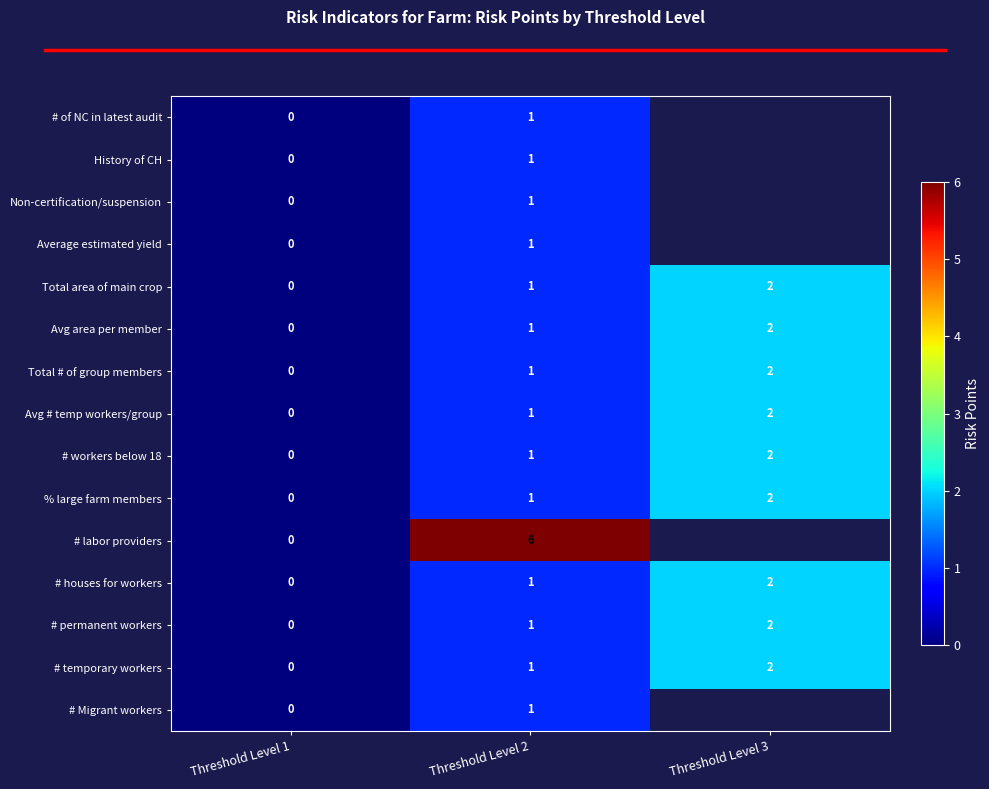

Which category has the lowest value in the Avg # temp workers/group series?

Threshold Level 1